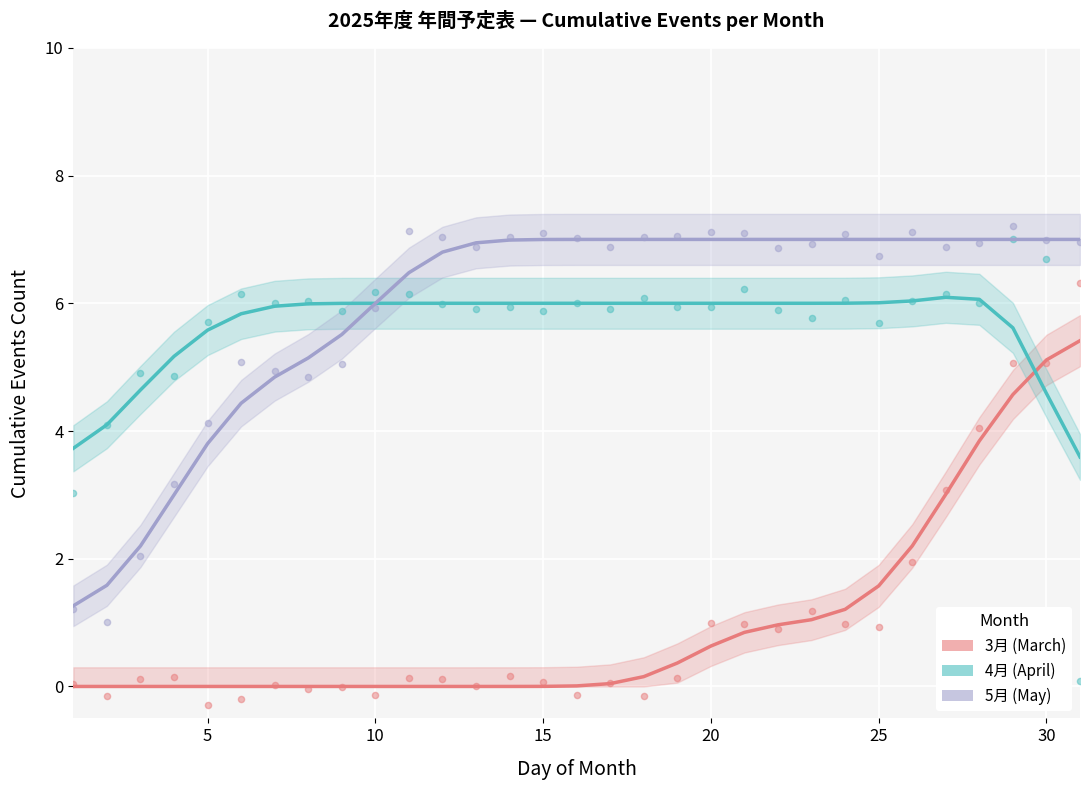

Which series reaches the maximum Y coordinate?

5月 (May)